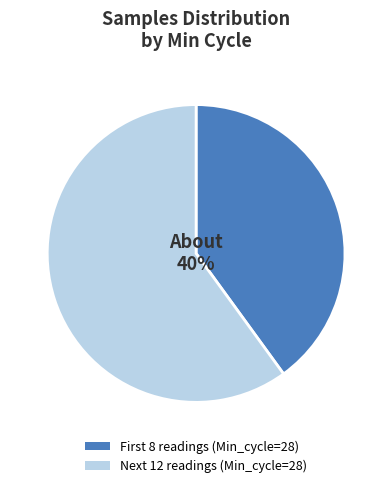

Is there any slice that represents more than half of the pie?

Yes